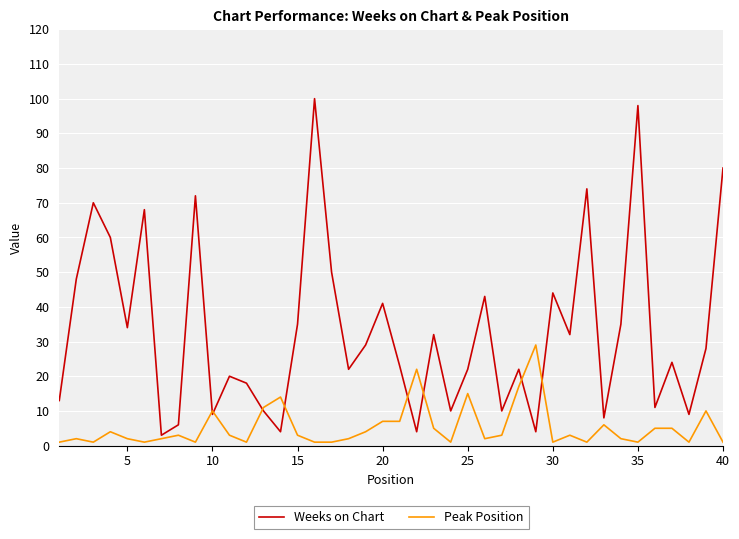

Rank the series by their average value, from highest to lowest.

Weeks on Chart, Peak Position